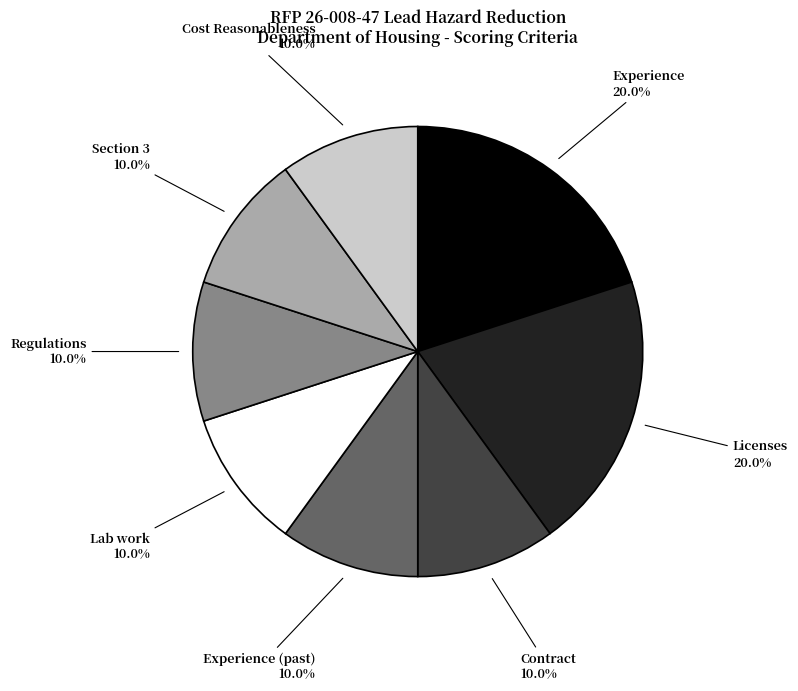

To the nearest percent, what is the combined percentage of Section 3 and Lab work?

20%